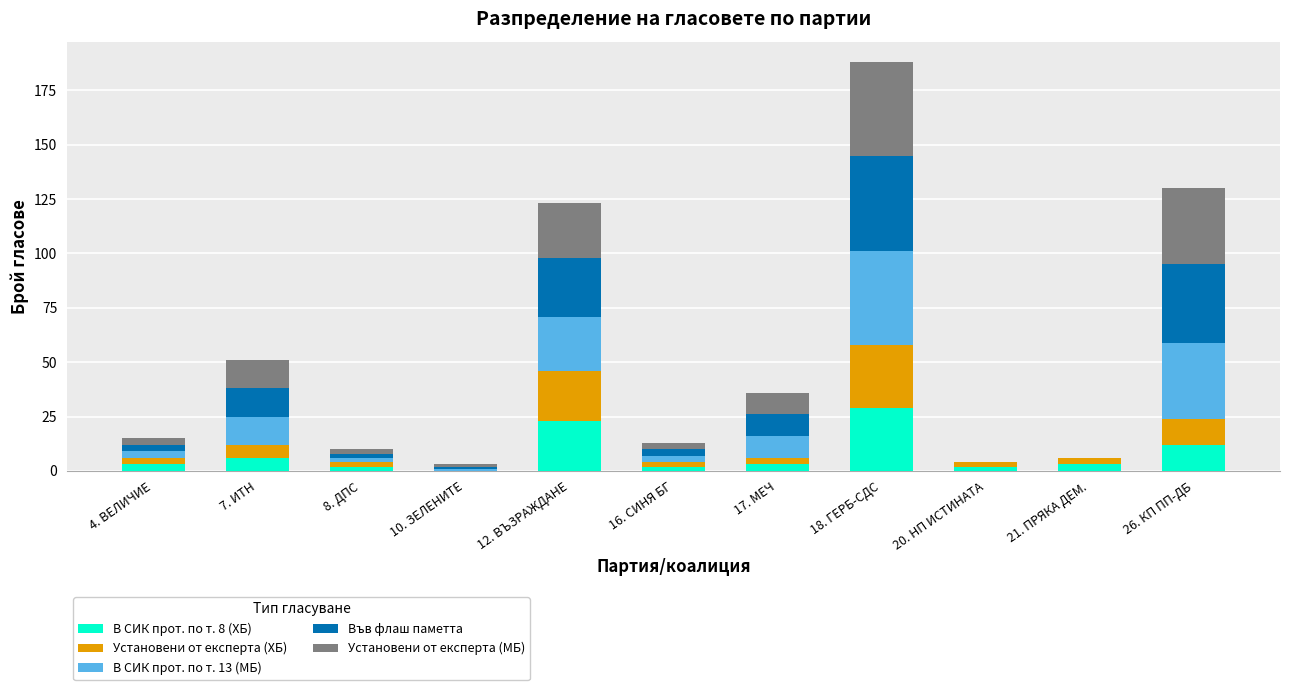

What is the highest value of the В СИК прот. по т. 8 (ХБ) series?

29